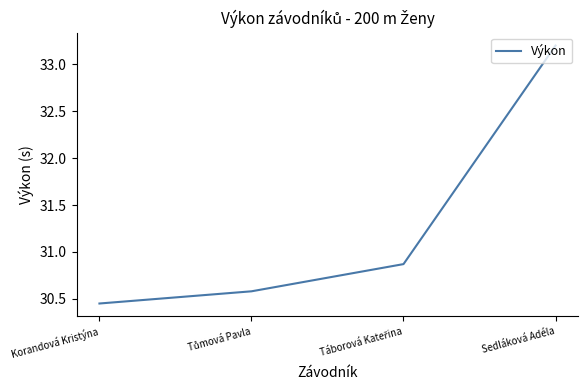

The chart shows a value of 45.6 at Korandová Kristýna. True or false?

False